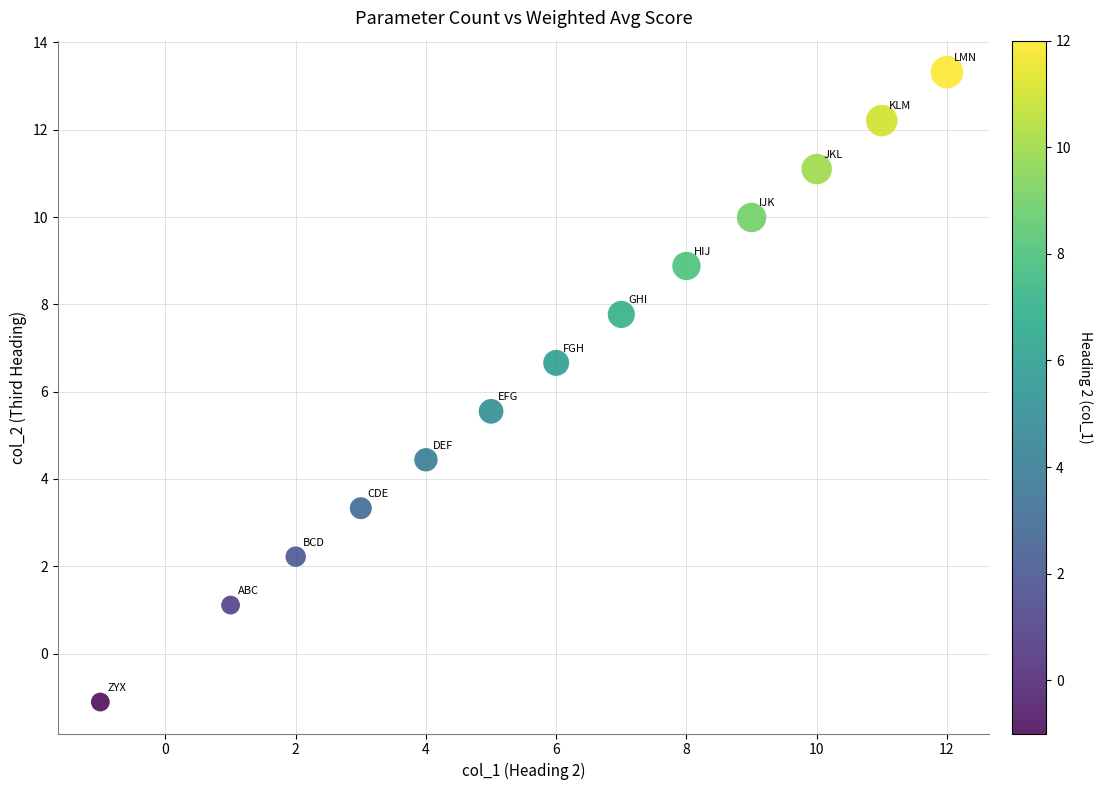

What is the range of X values (max minus min)?

13.0